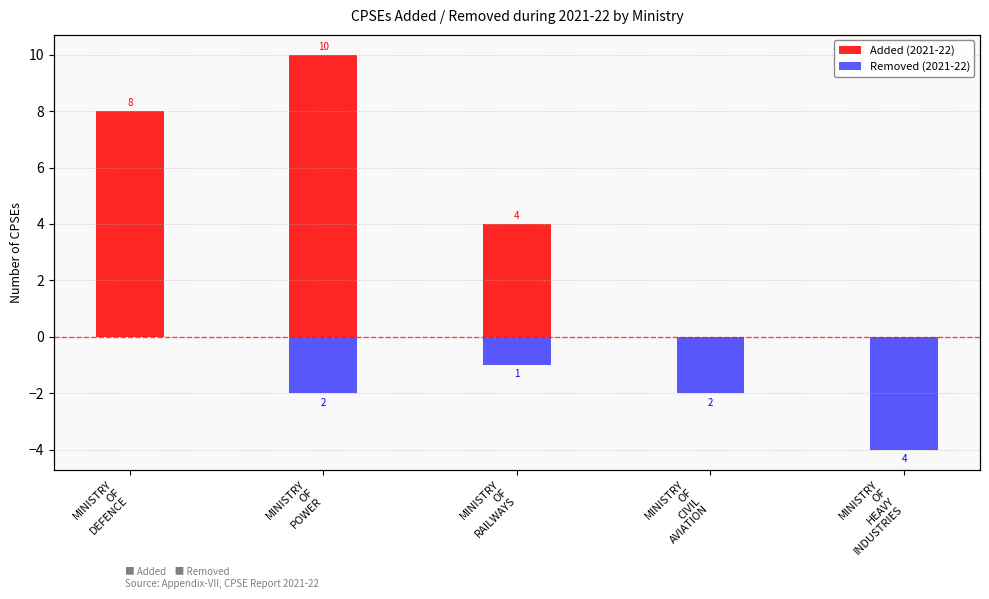

Between MINISTRY
OF
CIVIL
AVIATION and MINISTRY
OF
HEAVY
INDUSTRIES, which is larger?

MINISTRY
OF
CIVIL
AVIATION